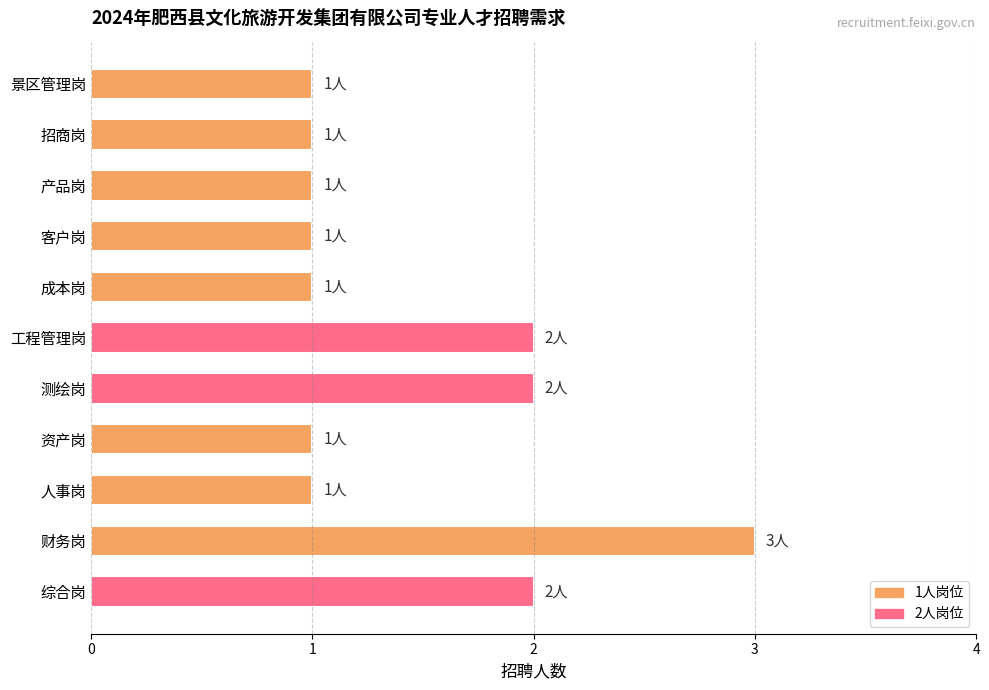

What is the label of the 9th bar from the bottom?

产品岗